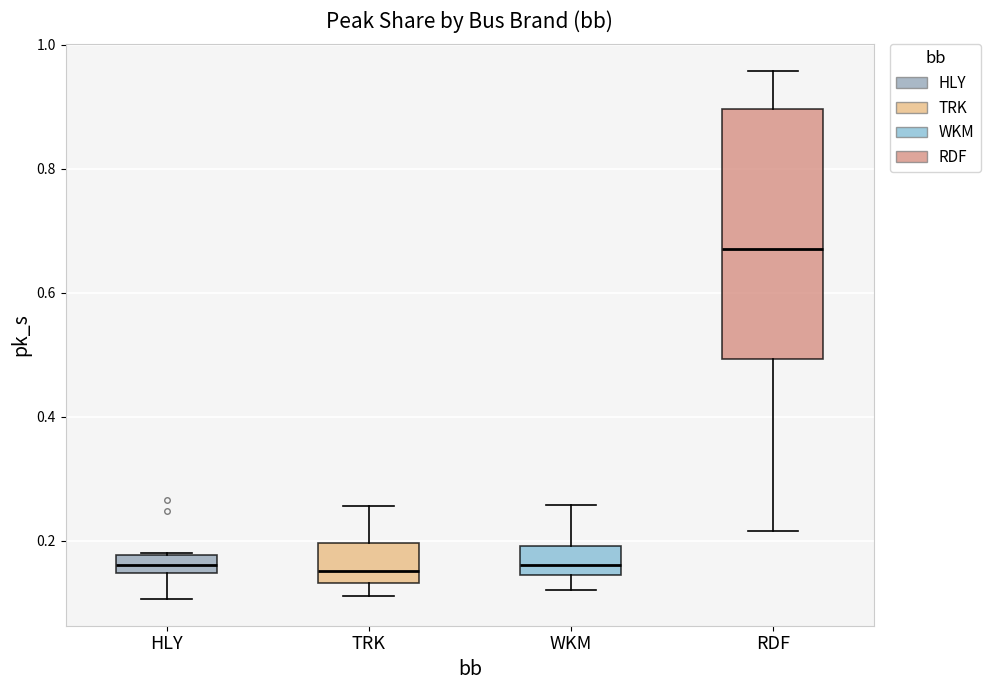

Where does the lower whisker of the box for RDF end on the y-axis? The values are not printed on the chart, so give them approximately, as read against the axis.

0.22